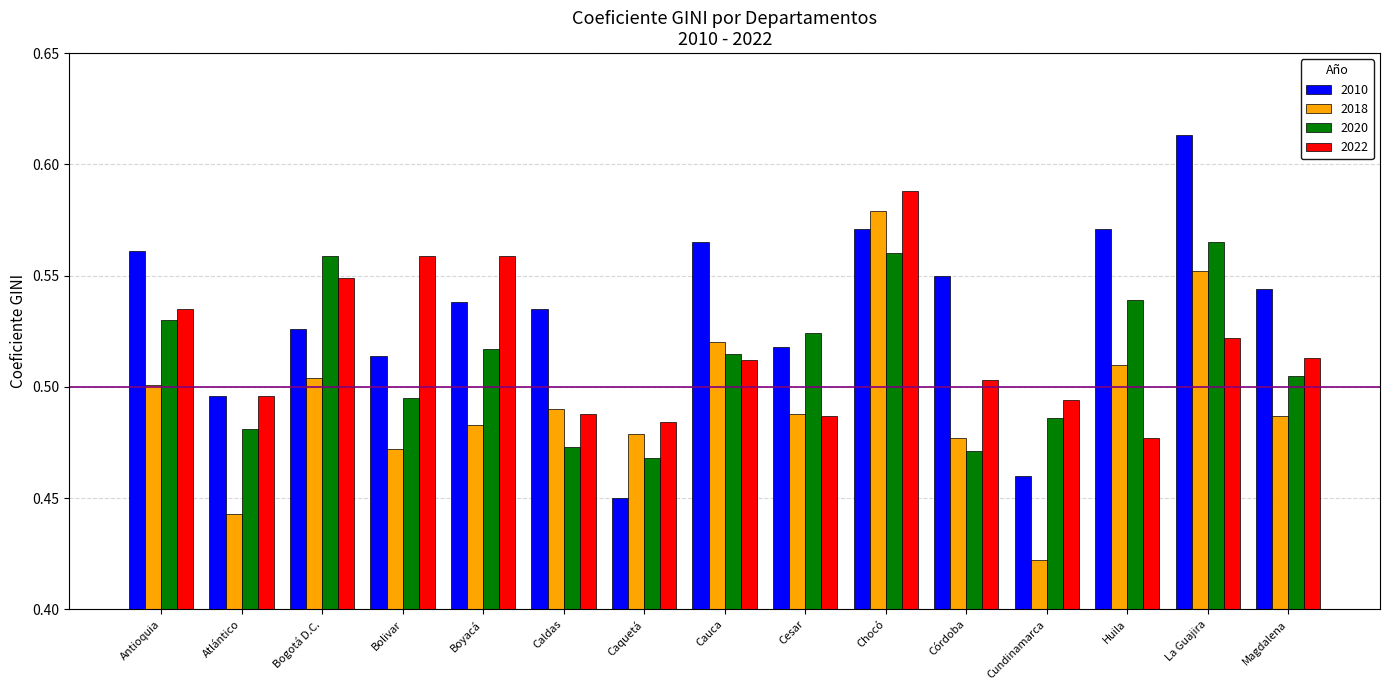

What are all the series names shown in the legend?

2010, 2018, 2020, 2022